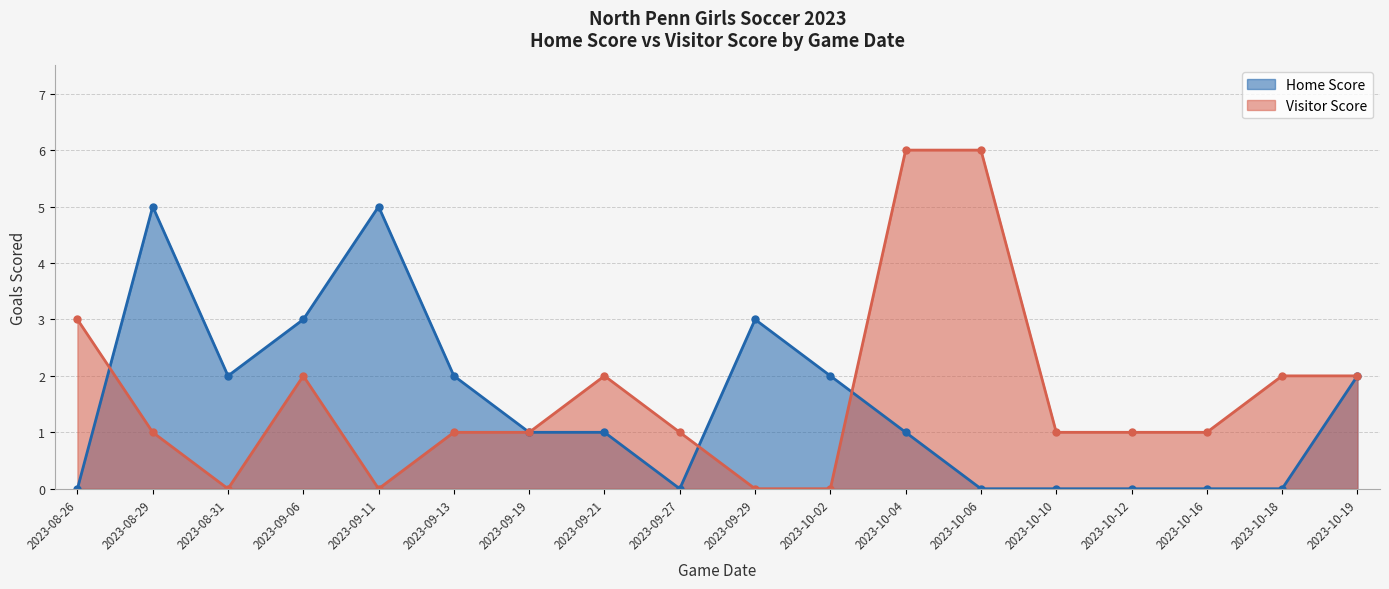

True or false: Visitor Score has more than 0 points higher than both neighbors.

True